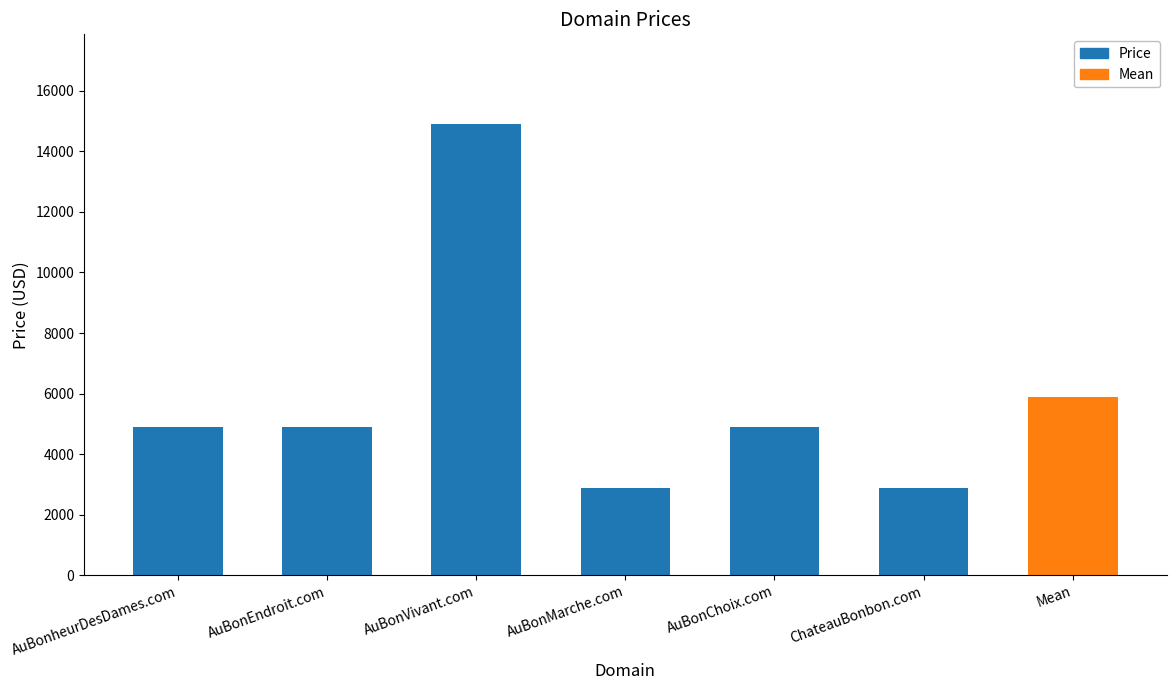

Approximately how many times larger is the value at AuBonheurDesDames.com compared to AuBonVivant.com?

0.3